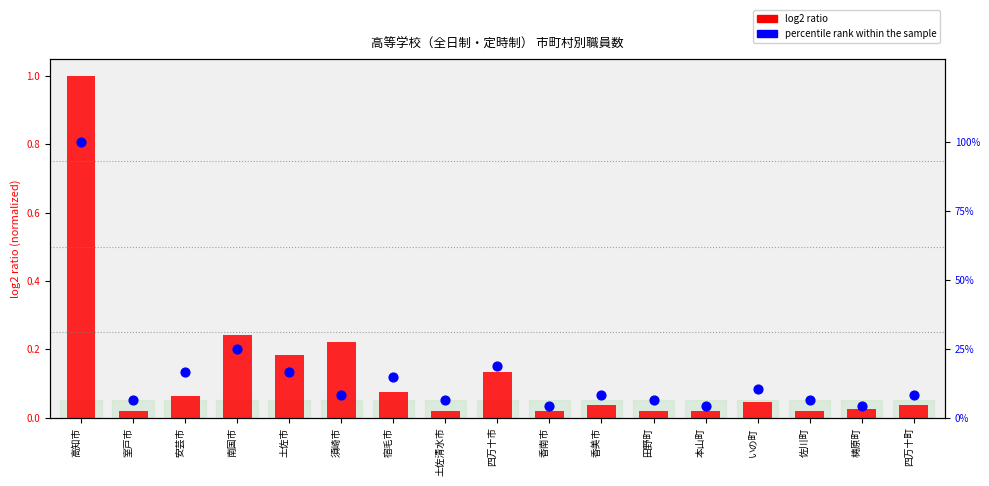

At which category is the sum across all series the highest?

高知市